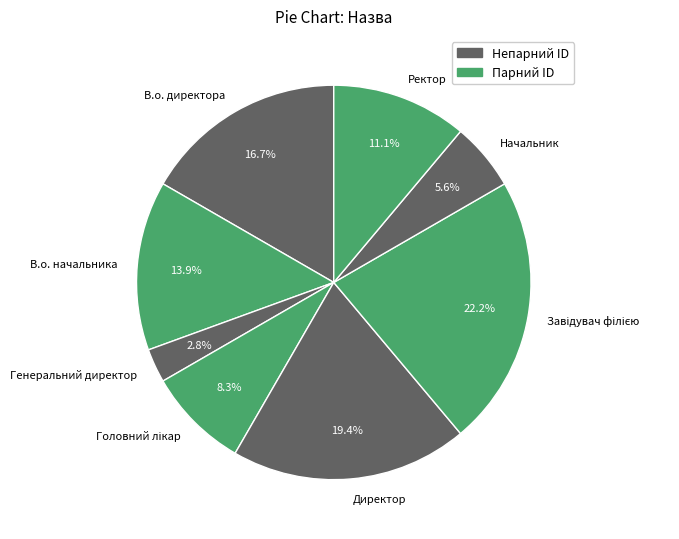

Does В.о. директора represent more than half of the total?

No